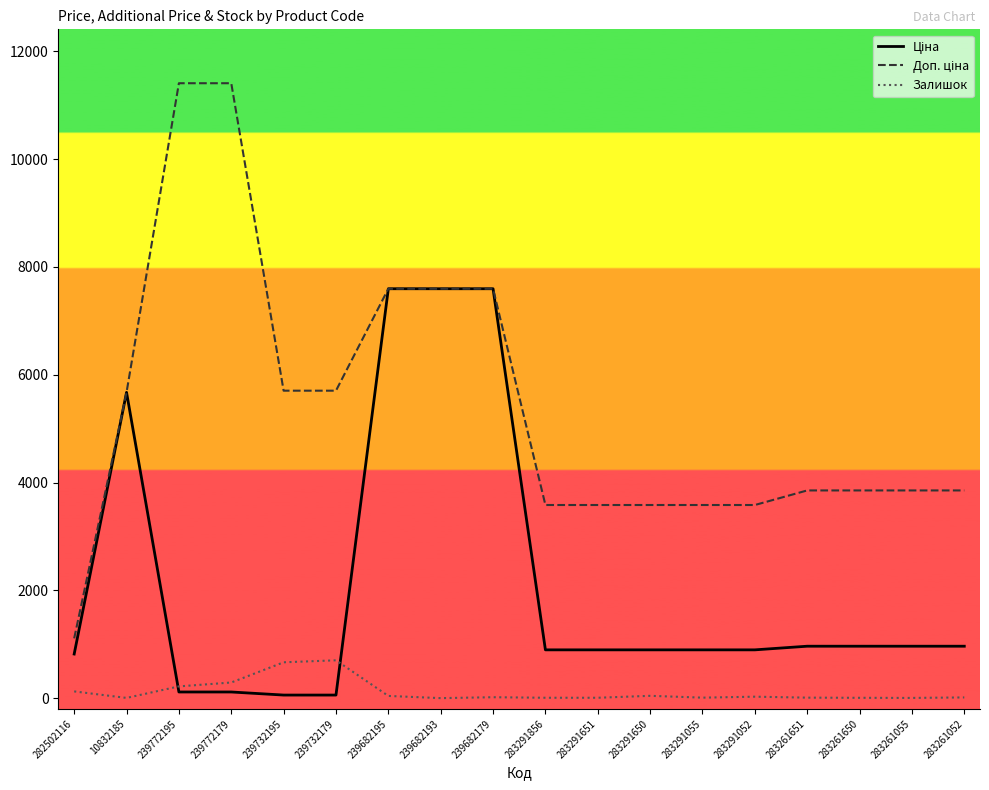

What is the greatest value displayed?

11410.0